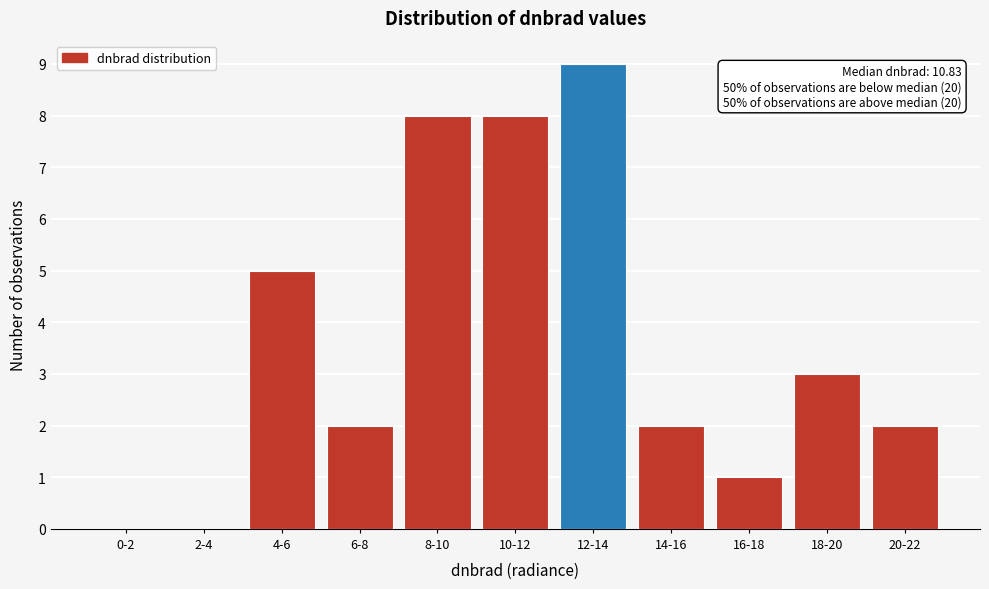

Reading left to right, what are all the values shown in this chart?

0-2=0	2-4=0	4-6=5	6-8=2	8-10=8	10-12=8	12-14=9	14-16=2	16-18=1	18-20=3	20-22=2